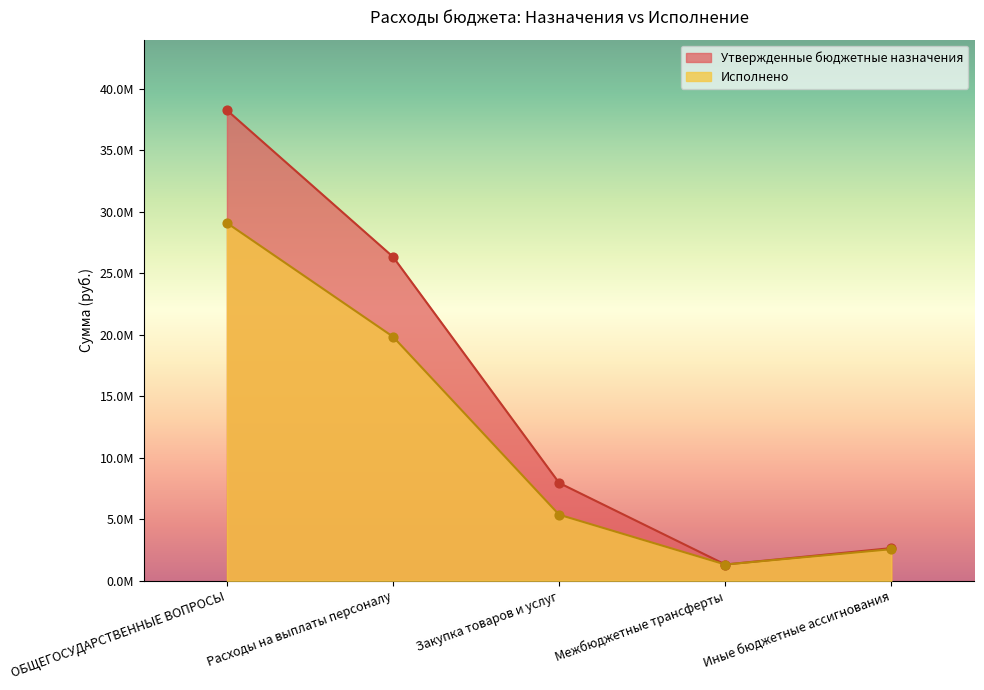

Which series contains the lowest Y value?

Утвержденные бюджетные назначения